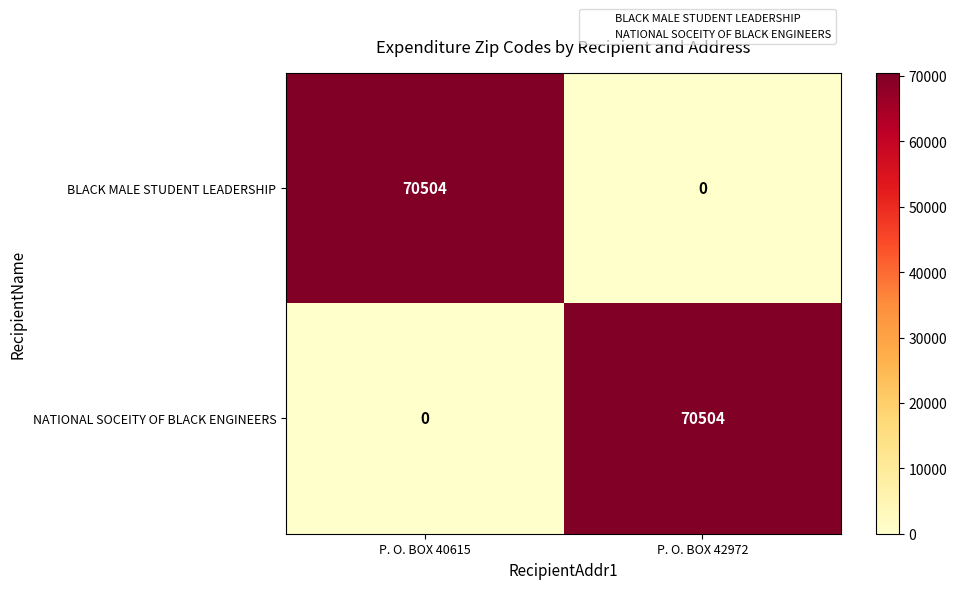

Reading left to right, list all the values displayed in this chart.

BLACK MALE STUDENT LEADERSHIP: 70504	0
NATIONAL SOCEITY OF BLACK ENGINEERS: 0	70504